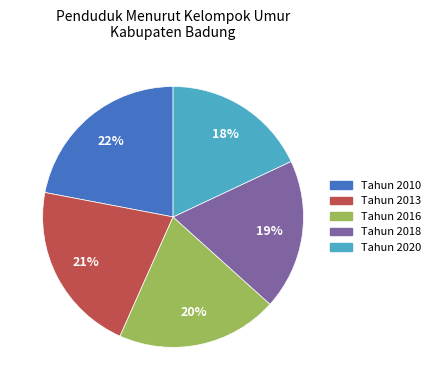

Does any single category account for the majority?

No